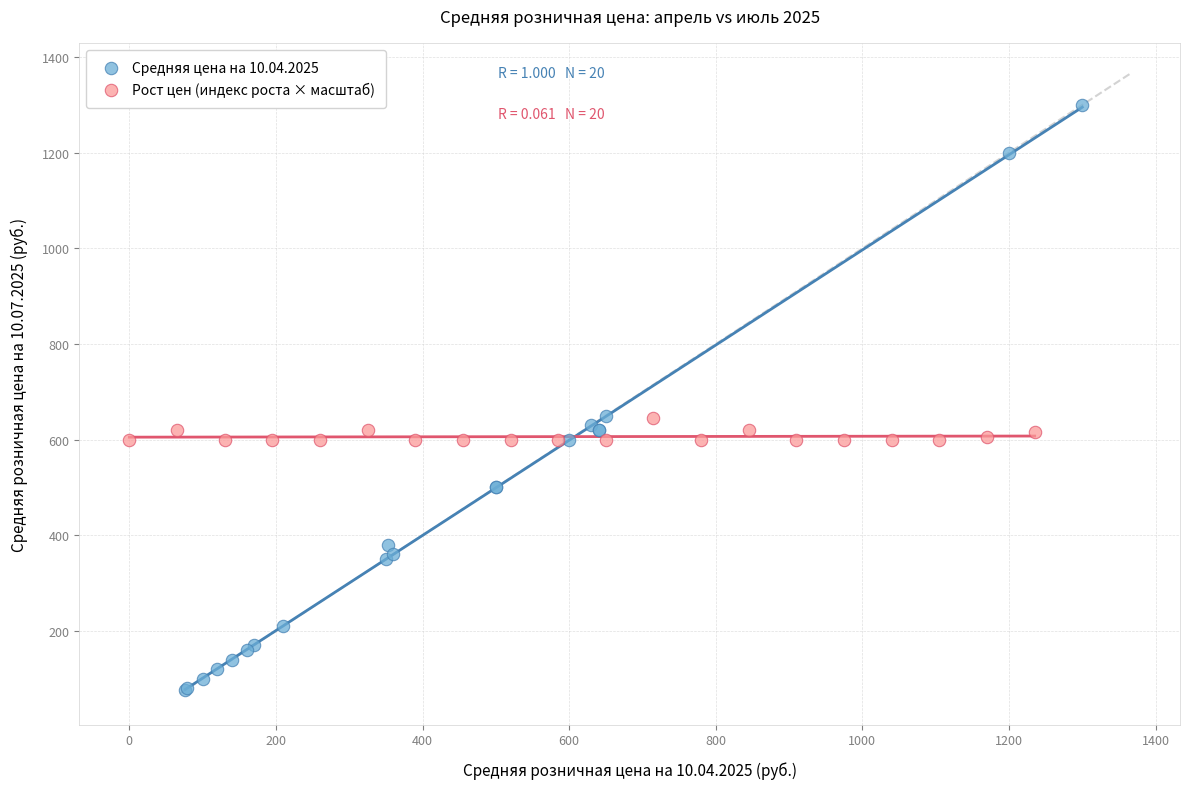

Which series has the largest Y range (max minus min)?

Средняя цена на 10.04.2025